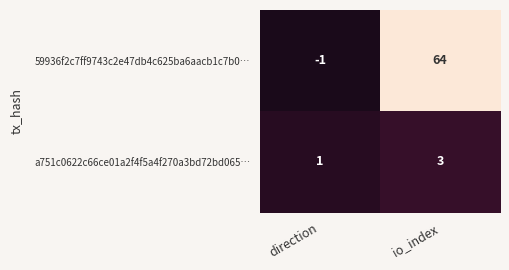

What is the sum of all 59936f2c7ff9743c2e47db4c625ba6aacb1c7b0… values?

63